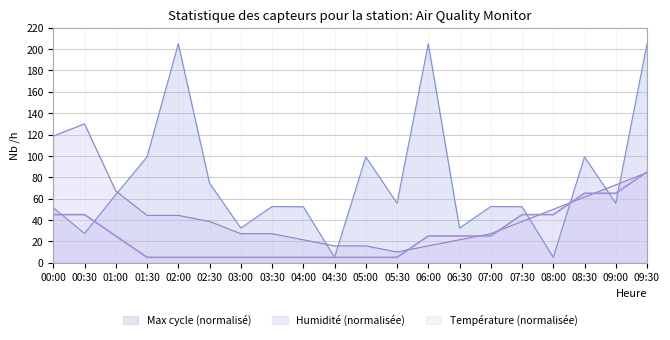

What is the label of the 14th point from the left?

06:30